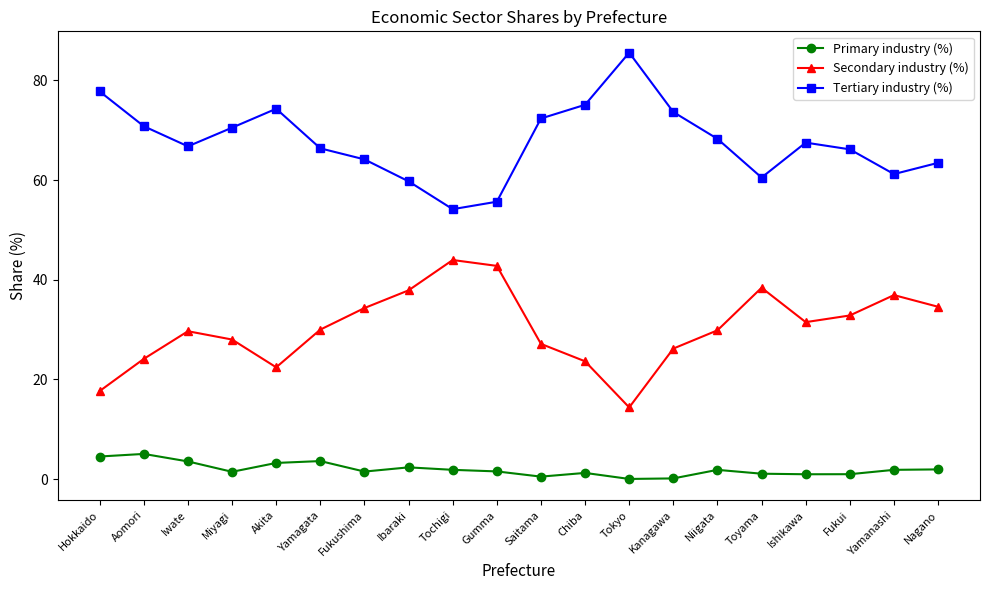

Is it true that Secondary industry (%) equals 31.5 at Ishikawa?

True